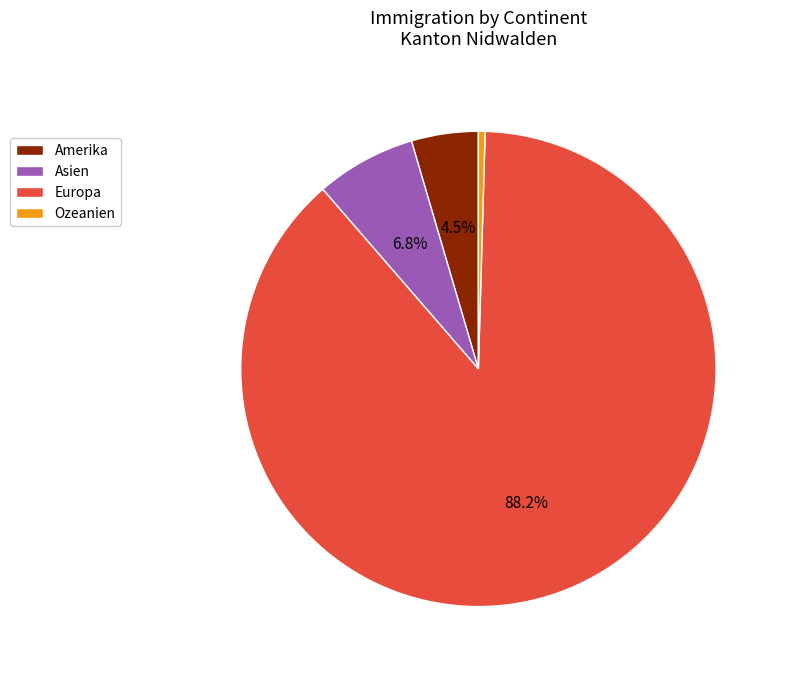

Which slice represents more than half of the pie?

Europa